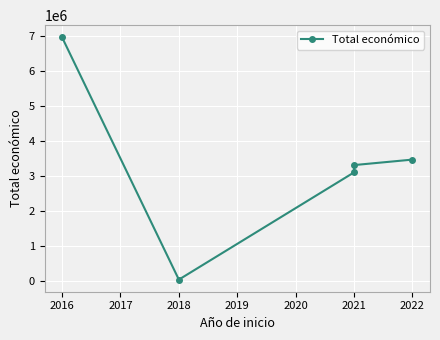

What is the sum of the values at 2018 and 2017?

6424351